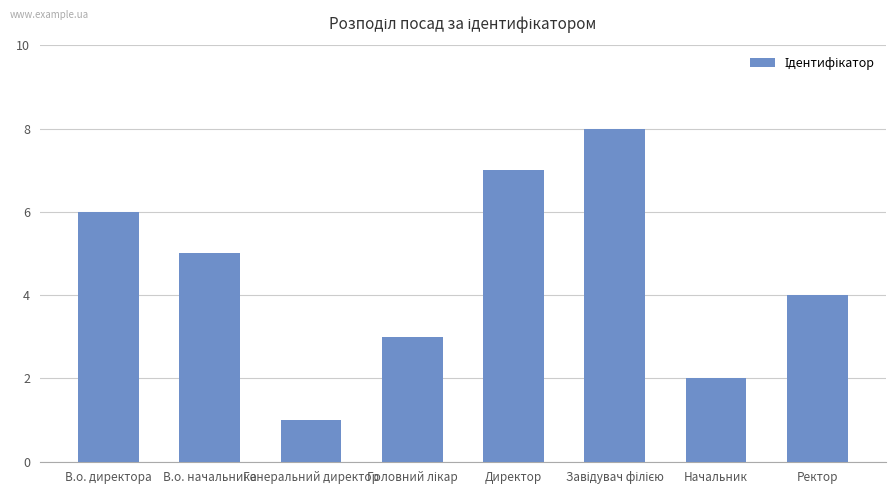

What is the difference between the maximum and minimum values?

7